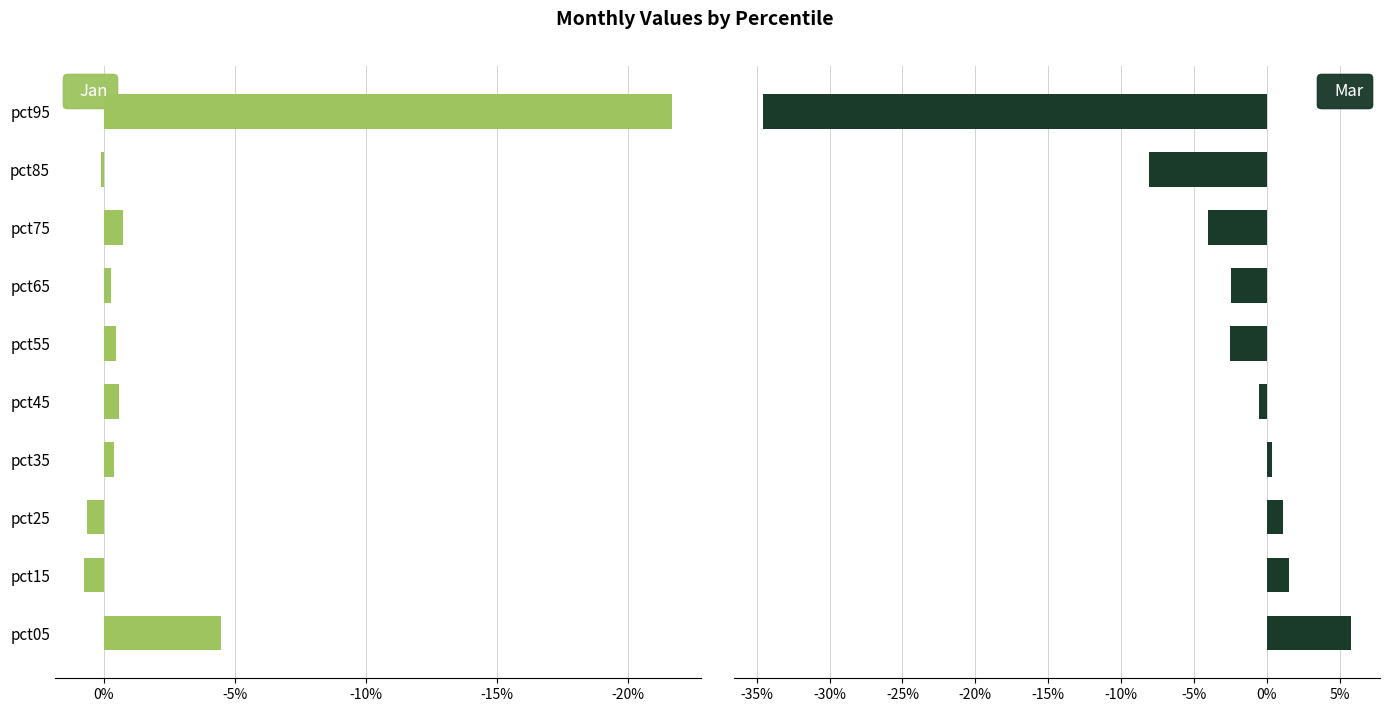

Does the chart contain any negative values?

Yes